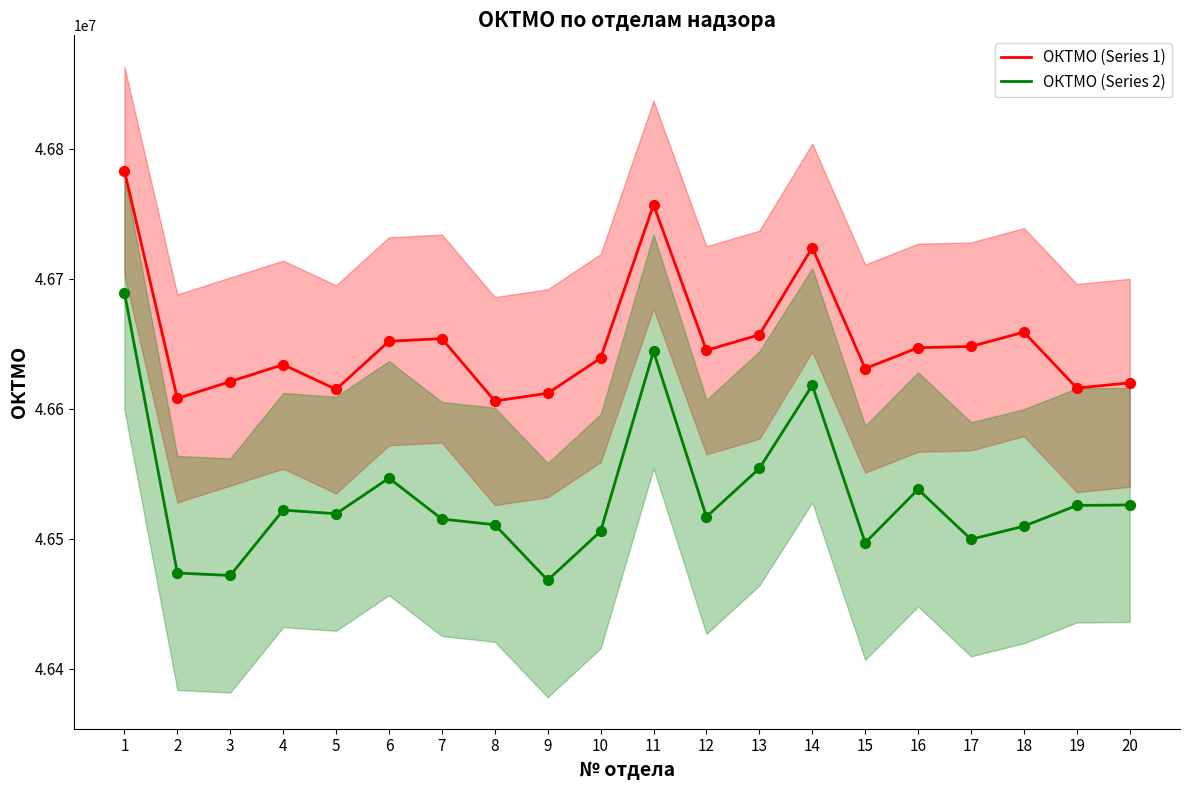

Which series has the largest total across all categories?

ОКТМО (Series 1)